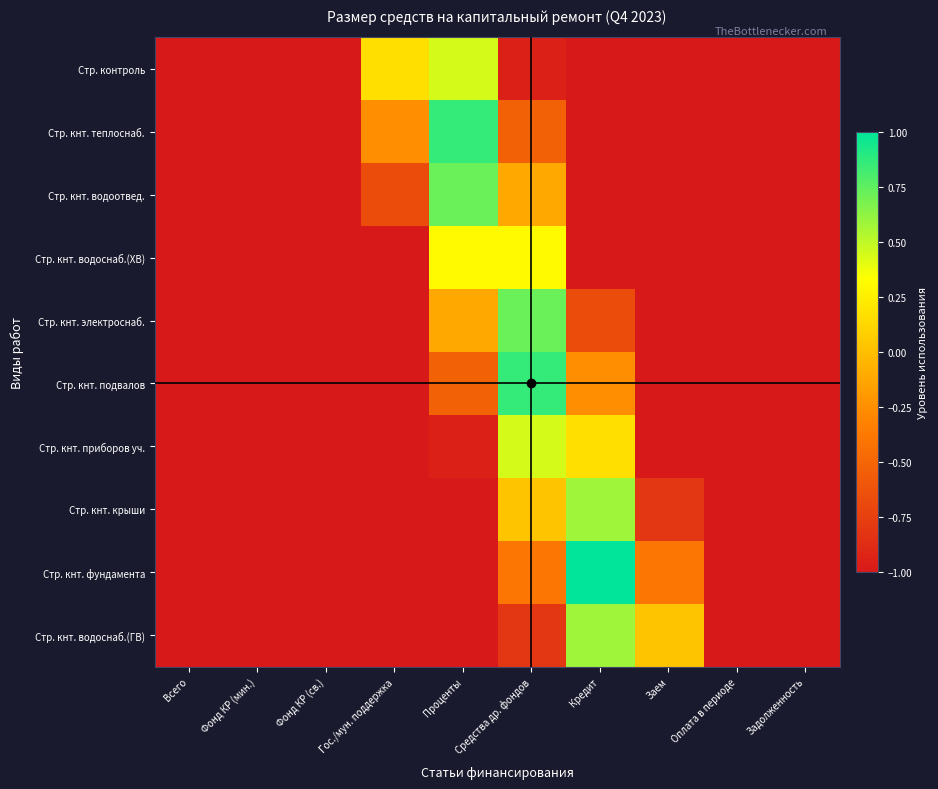

At which category is the sum across all series the highest?

Средства др. фондов